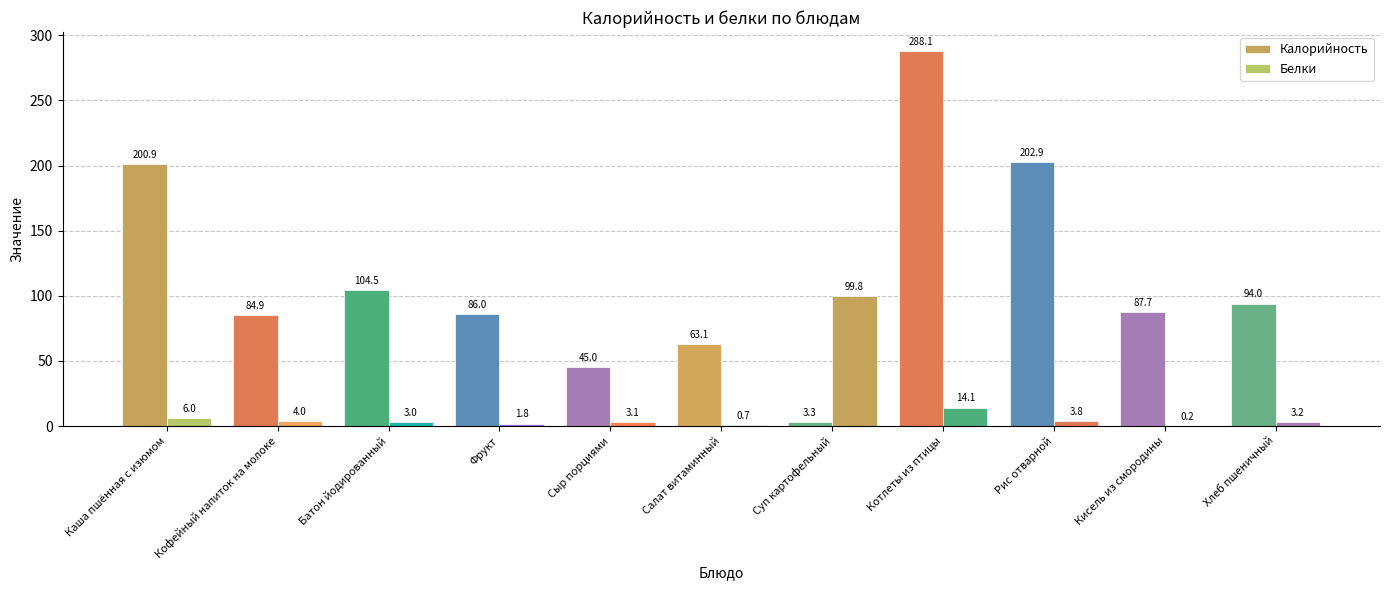

List the labels in order of Белки value, smallest first.

Кисель из смородины, Салат витаминный, Фрукт, Батон йодированный, Сыр порциями, Хлеб пшеничный, Рис отварной, Кофейный напиток на молоке, Каша пшённая с изюмом, Котлеты из птицы, Суп картофельный